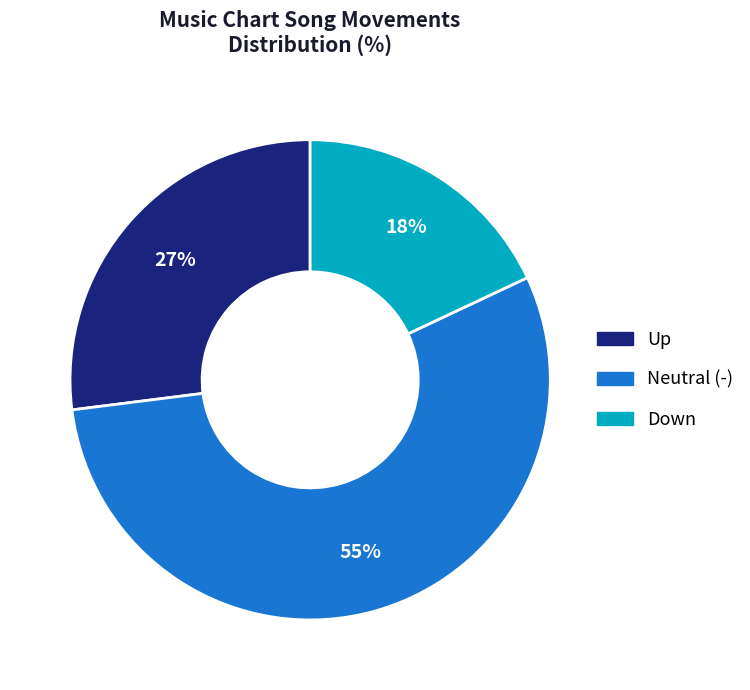

To the nearest percent, what is the difference between the largest and smallest slice percentages?

37%